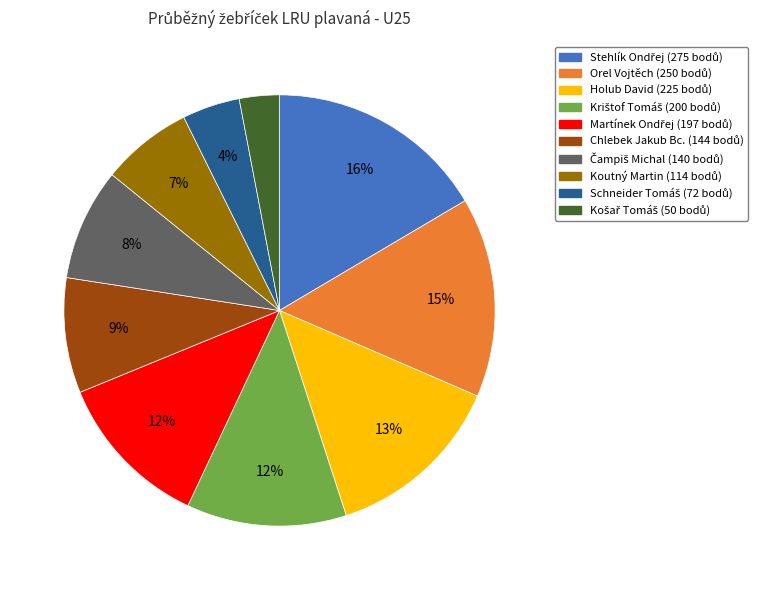

How many segments does this pie chart have?

10